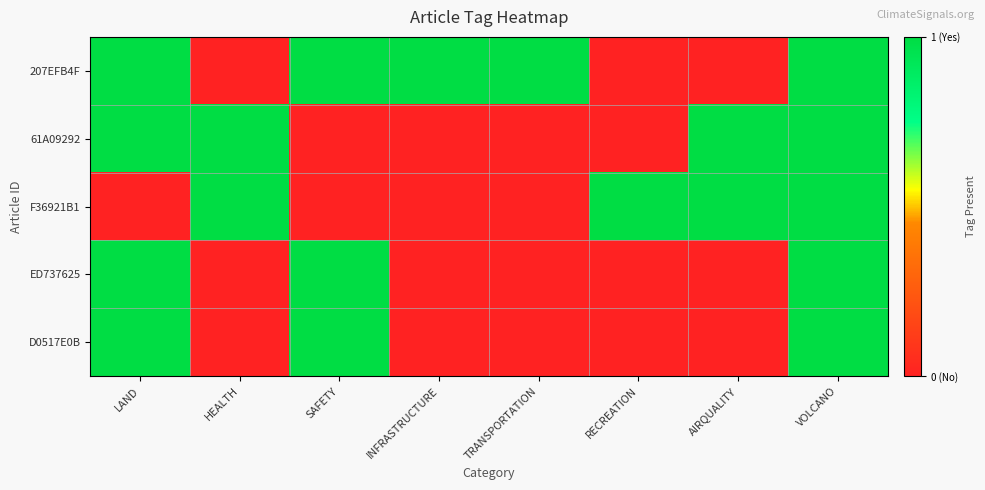

Which has a higher value, AIRQUALITY or RECREATION?

AIRQUALITY